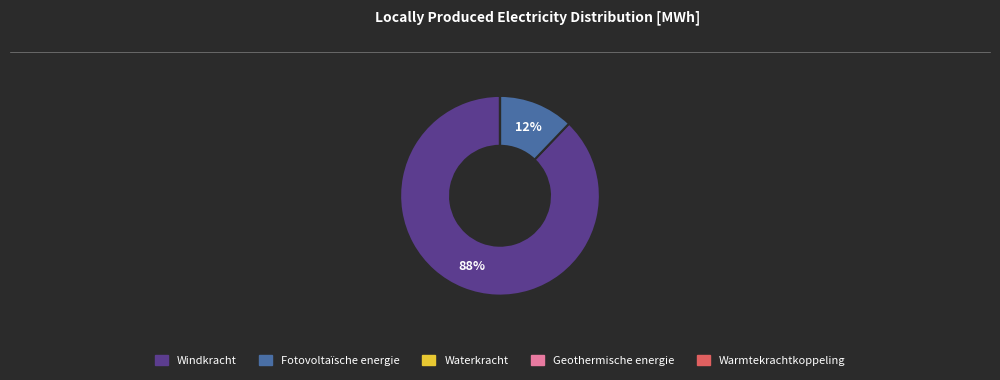

Which category has the biggest portion of the pie?

Windkracht